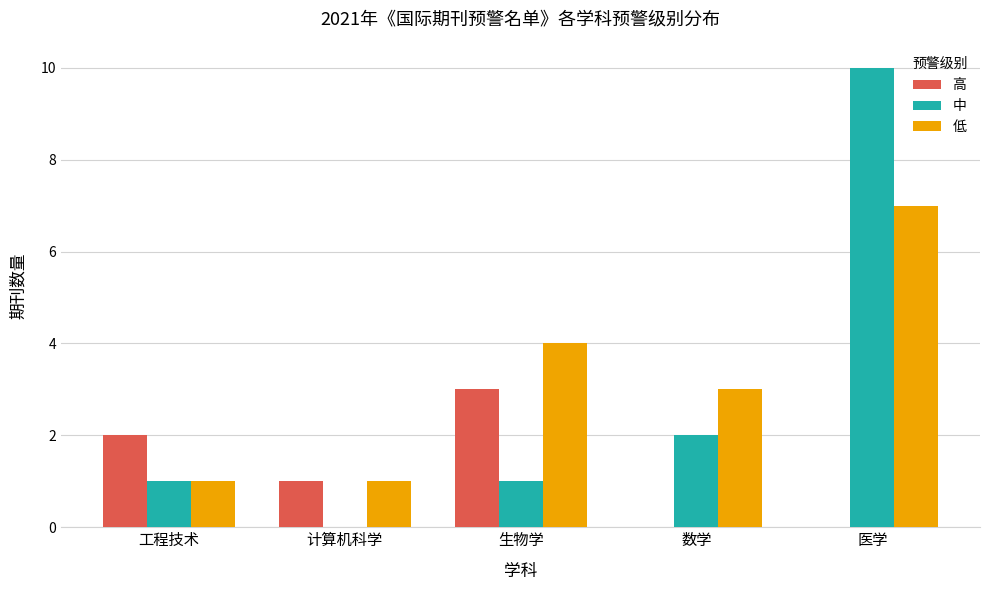

True or false: 低 has a value of 3 at 数学.

True